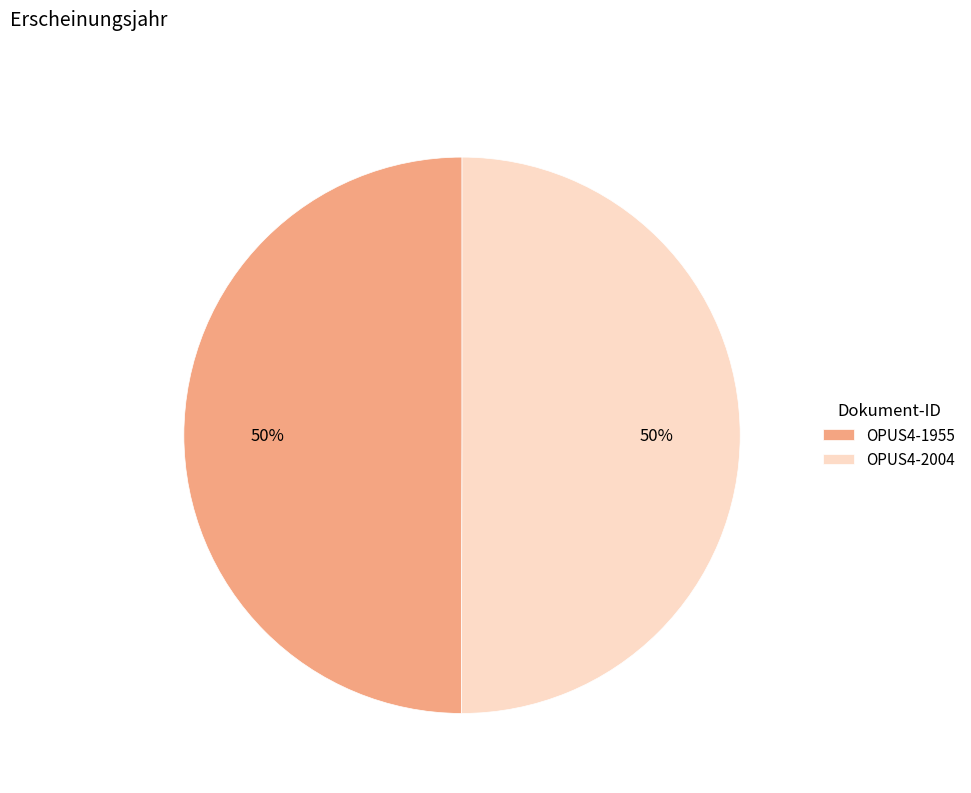

True or false: OPUS4-2004 accounts for 65% of the total.

False